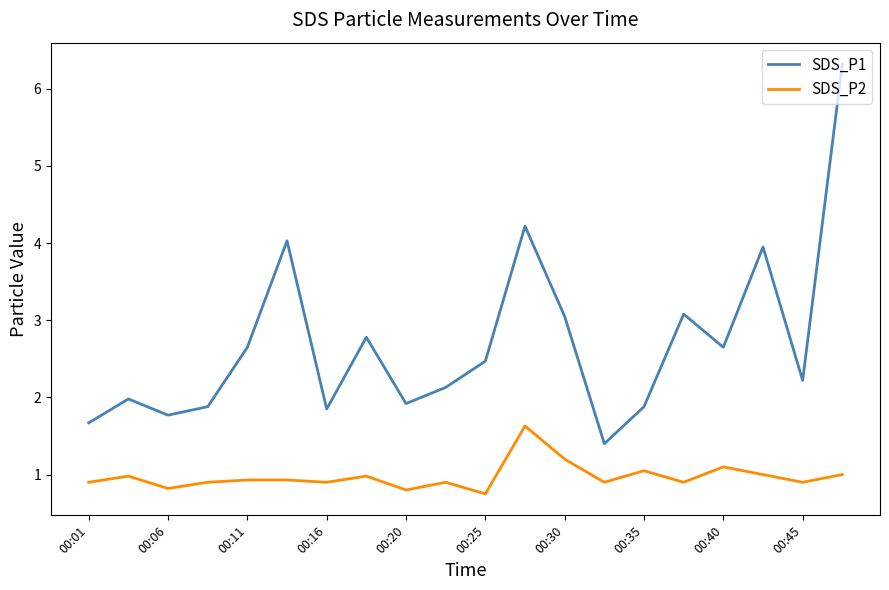

Rank the series by their average value, from highest to lowest.

SDS_P1, SDS_P2